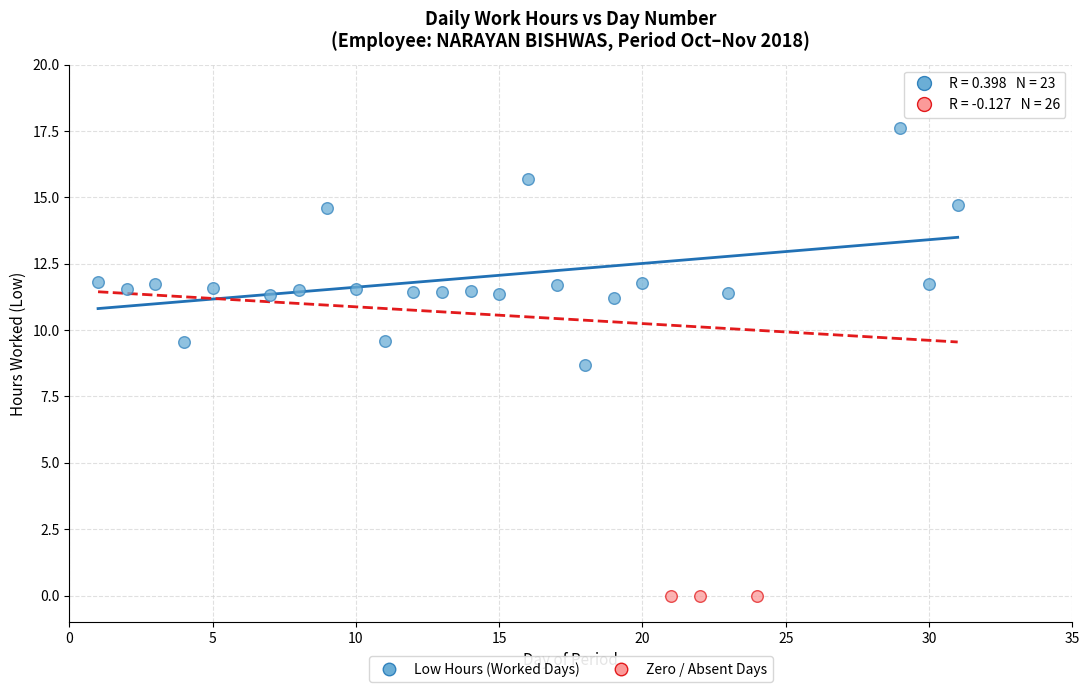

Which series contains the highest Y value?

Low Hours (Worked Days)